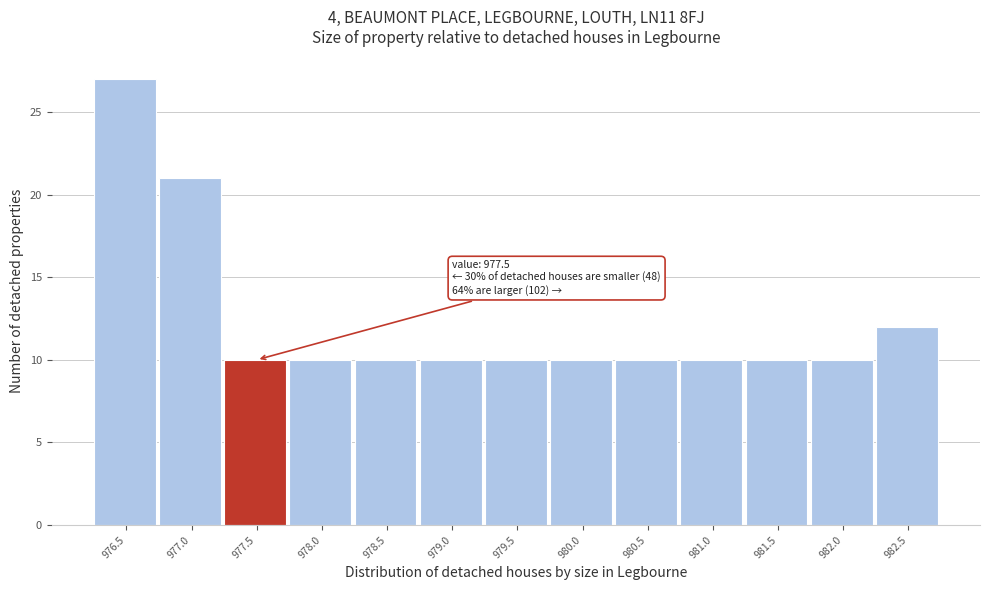

Reading left to right, transcribe all the data shown in this chart.

27	21	10	10	10	10	10	10	10	10	10	10	12